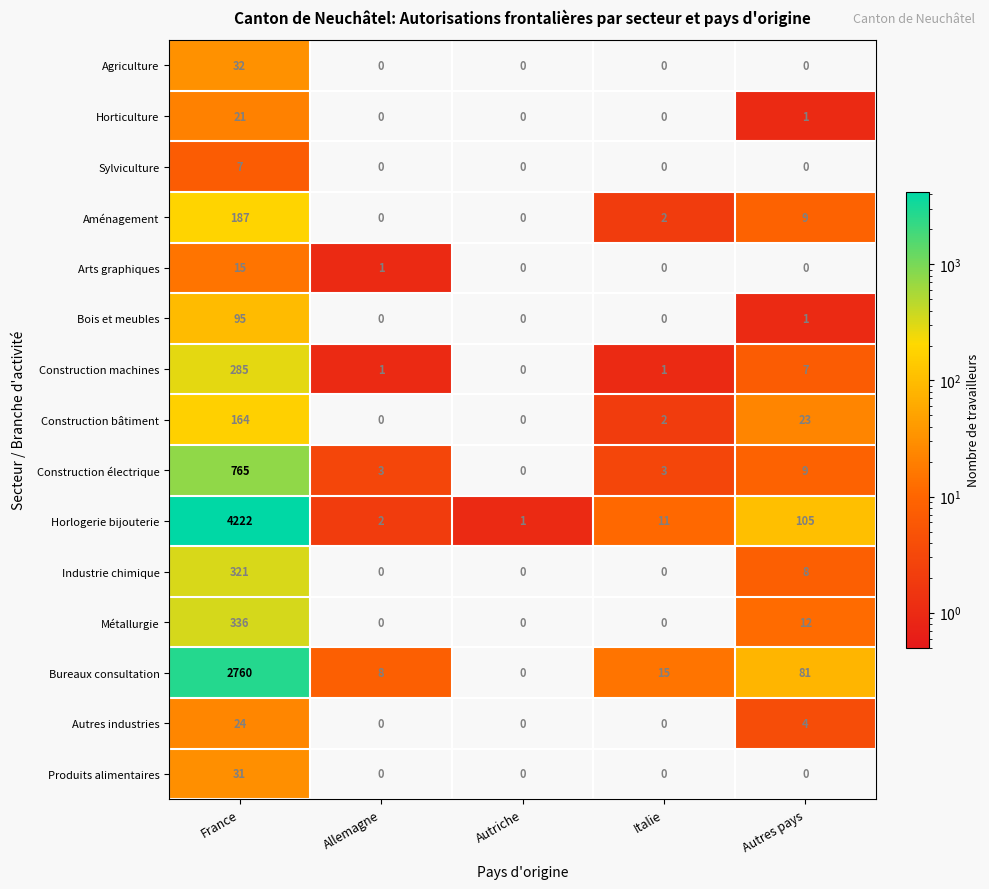

Which category has the highest value across all series?

France